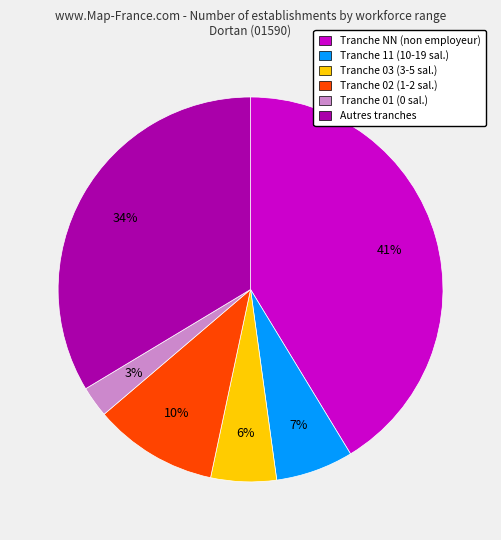

Count the number of slices in the pie.

6